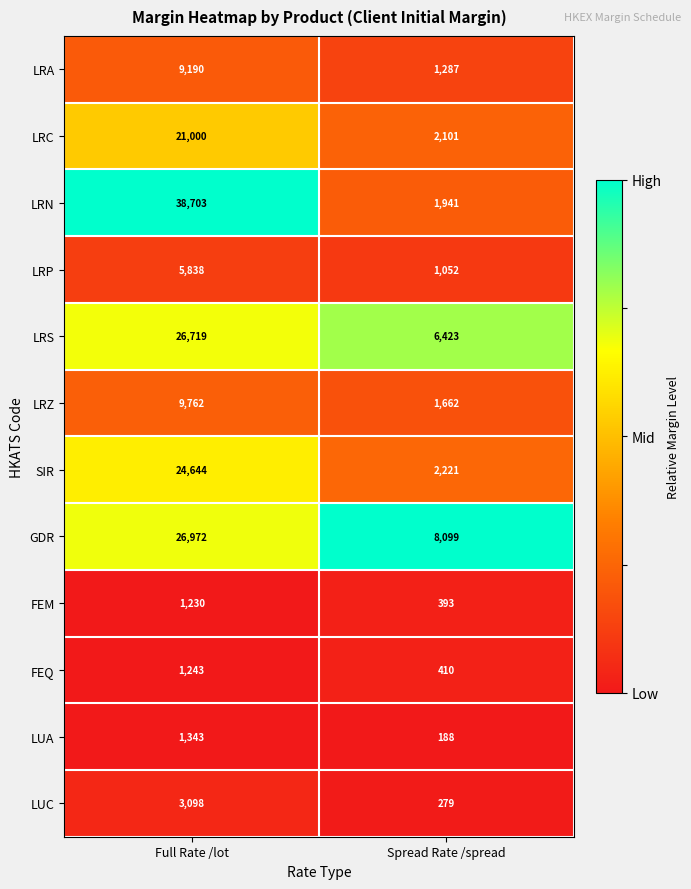

Is it true that GDR equals 26972 at Full Rate /lot?

True